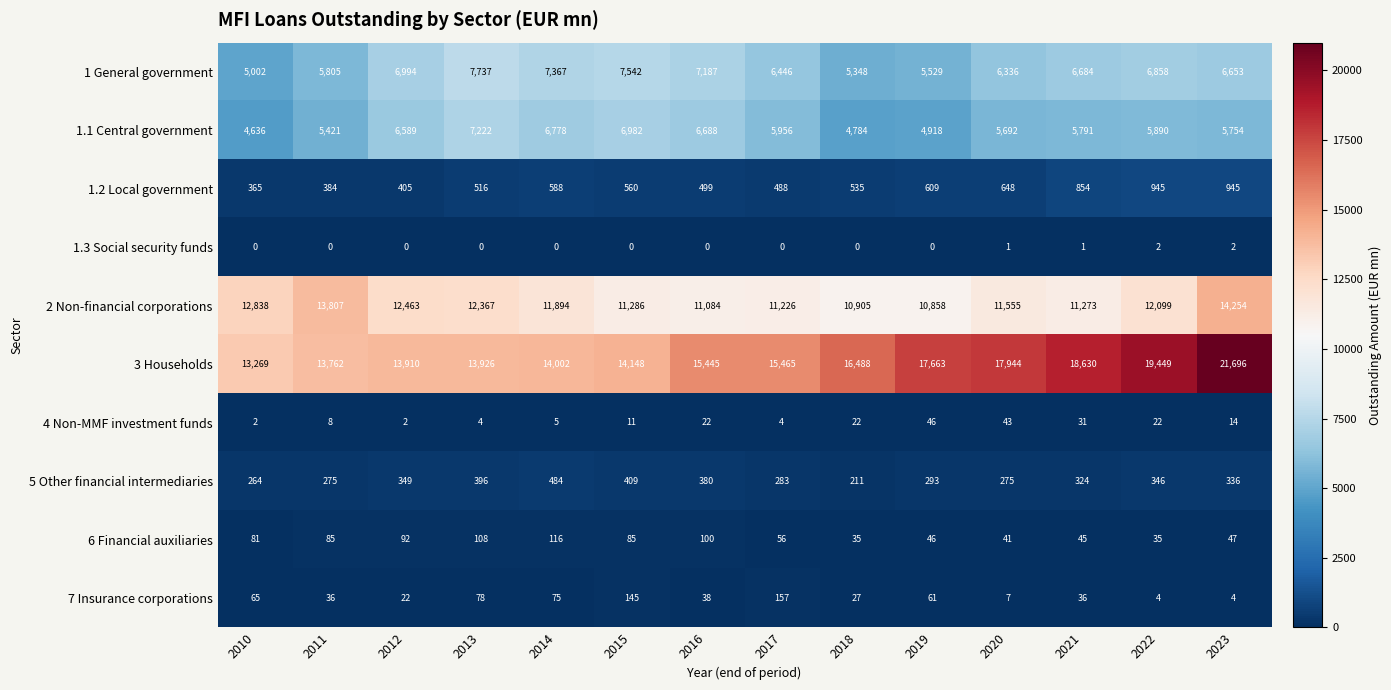

What is the spread (max minus min) of values at 2017?

15465